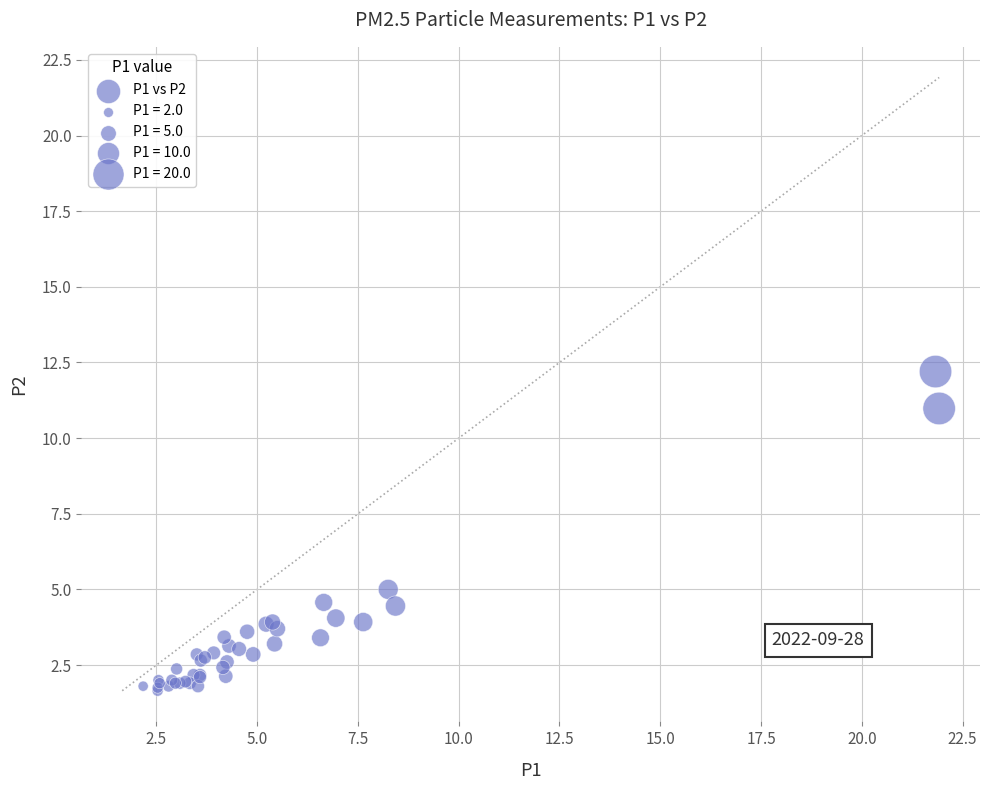

What Y value in the scatter plot is closest to 6?

5.0